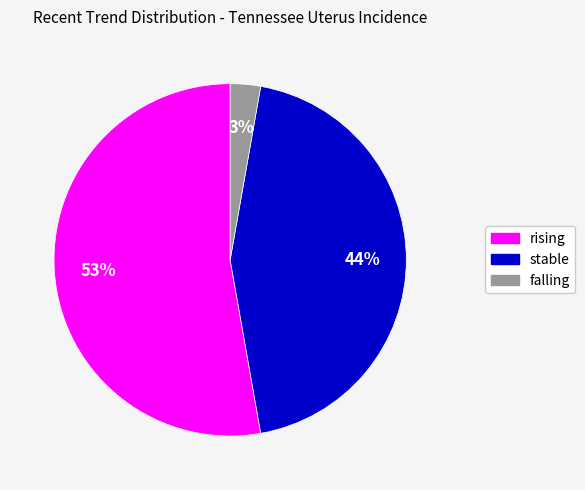

Is there any slice that represents more than half of the pie?

Yes